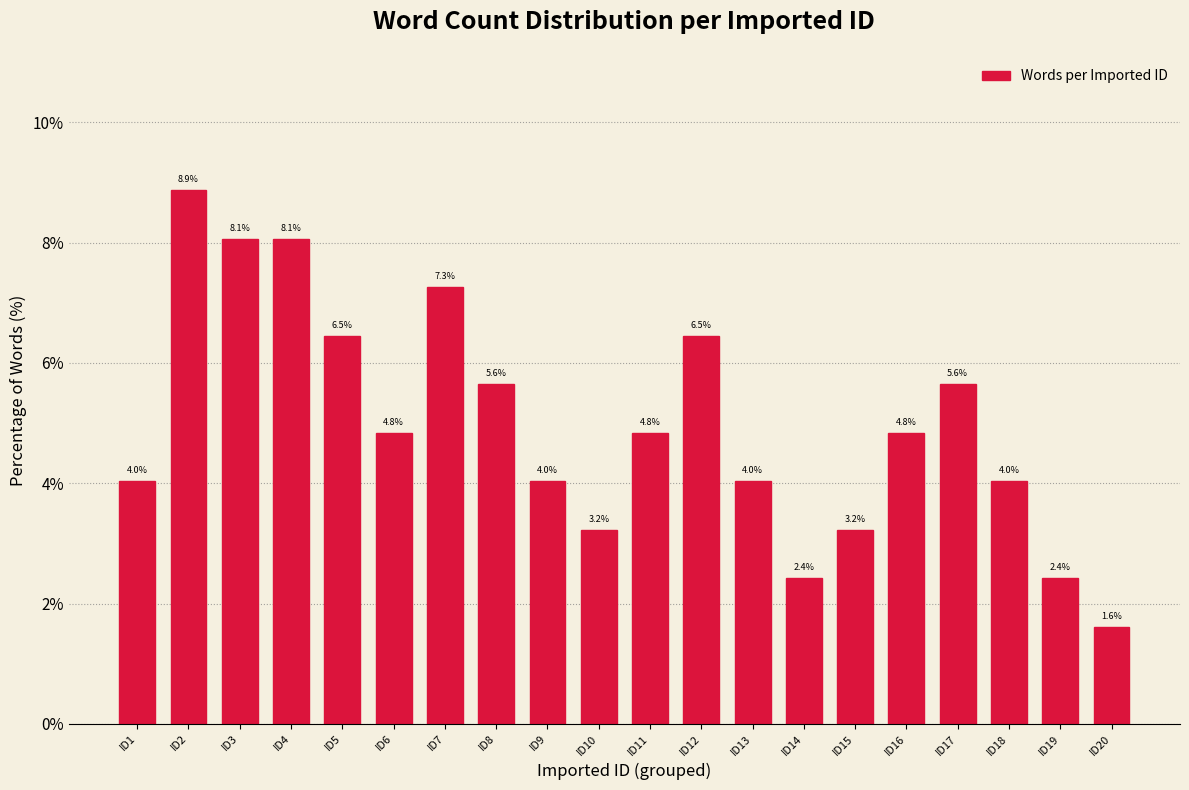

Reading left to right, what are all the values shown in this chart?

ID1=4.0	ID2=8.9	ID3=8.1	ID4=8.1	ID5=6.5	ID6=4.8	ID7=7.3	ID8=5.6	ID9=4.0	ID10=3.2	ID11=4.8	ID12=6.5	ID13=4.0	ID14=2.4	ID15=3.2	ID16=4.8	ID17=5.6	ID18=4.0	ID19=2.4	ID20=1.6